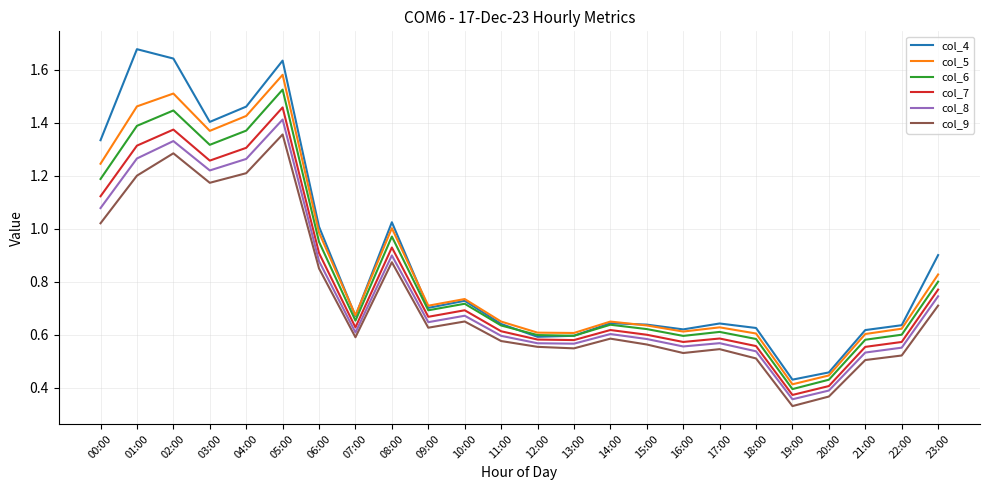

Is the value of col_4 at 10:00 greater than the value of col_5 at 18:00?

Yes